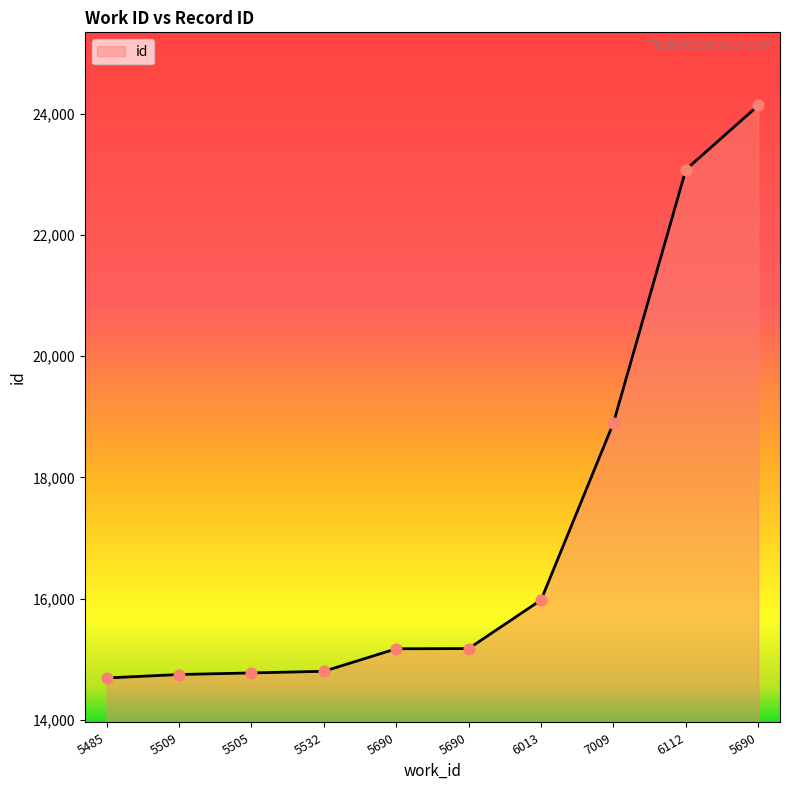

Approximately how many times larger is the value at 5690 compared to 7009?

1.3